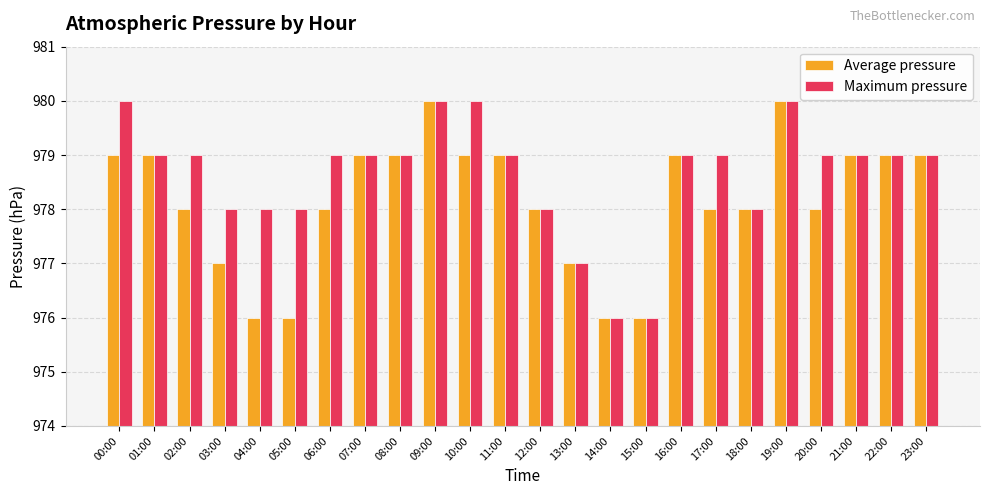

What is the value of the Average pressure bar at the 2nd from the left?

979